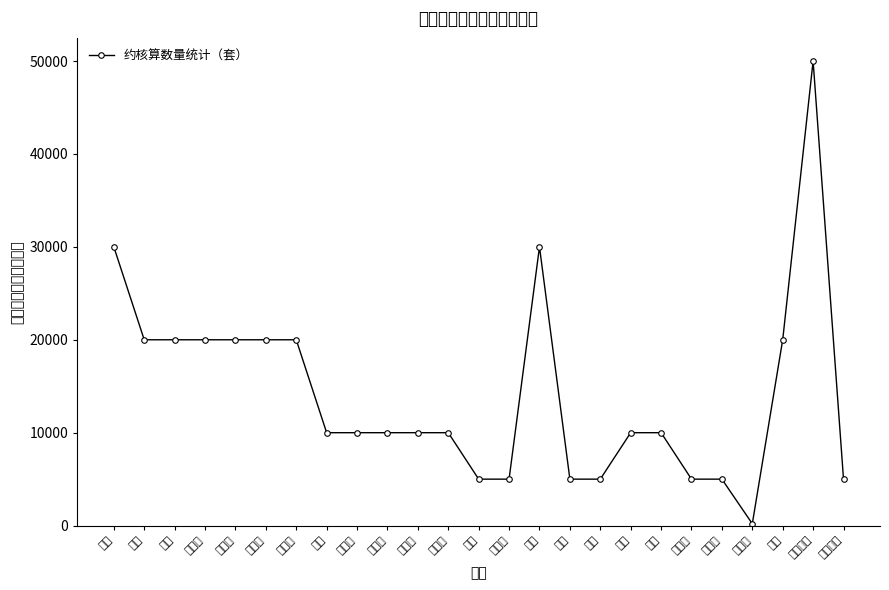

What is the average value?

14208